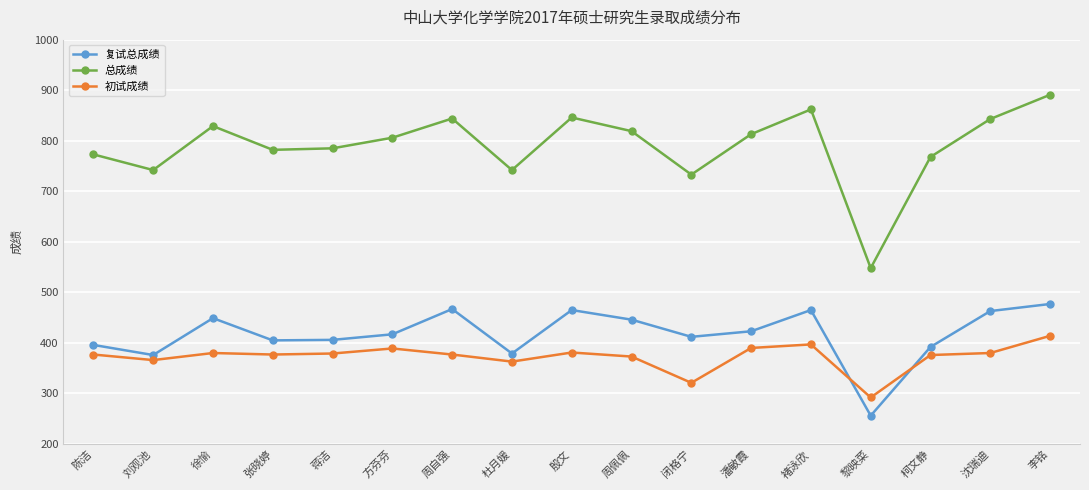

In 复试总成绩, how many points are higher than both neighbors (excluding endpoints)?

4